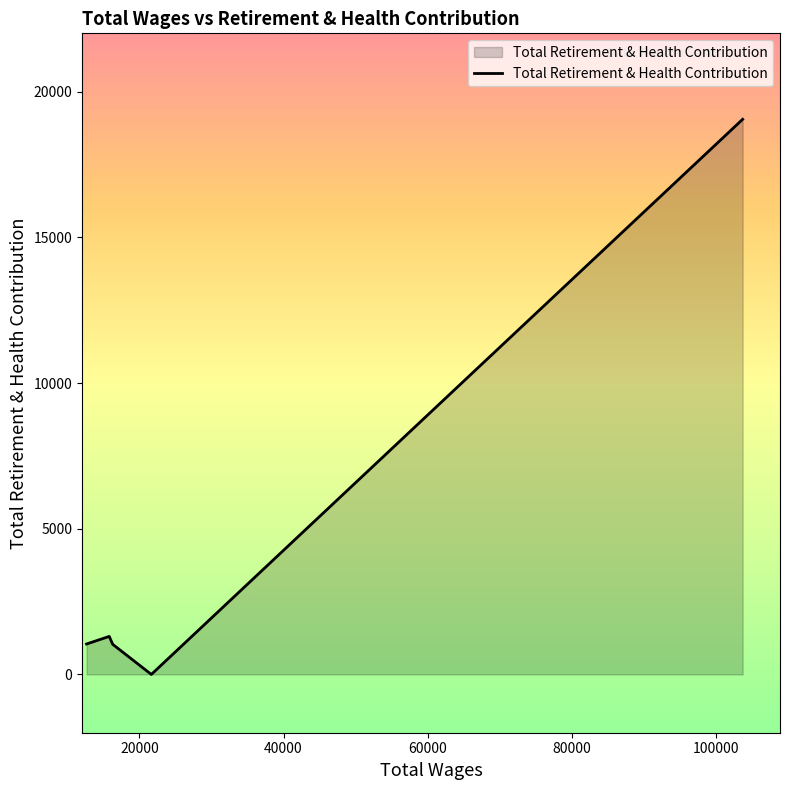

What is the difference between the maximum and minimum values?

19050